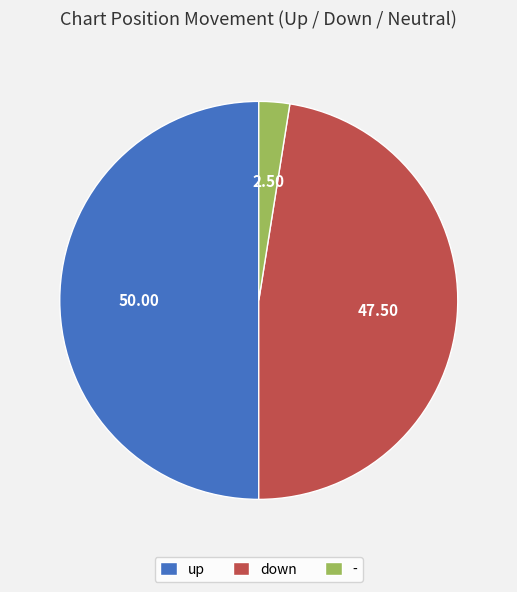

True or false: down accounts for 29% of the total.

False